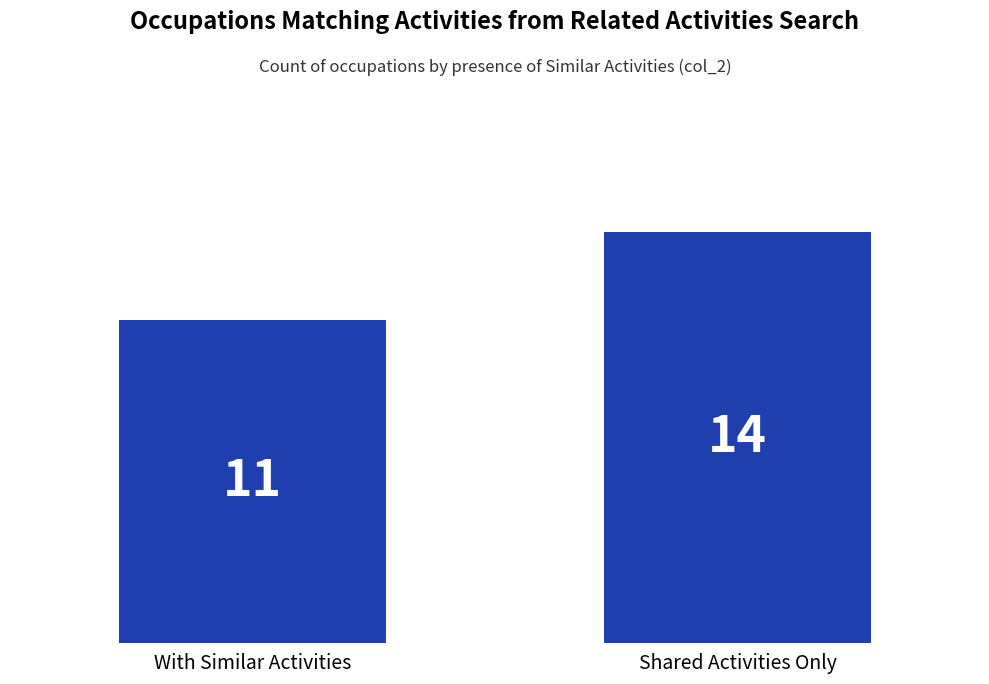

Reading left to right, list all the values displayed in this chart.

11	14